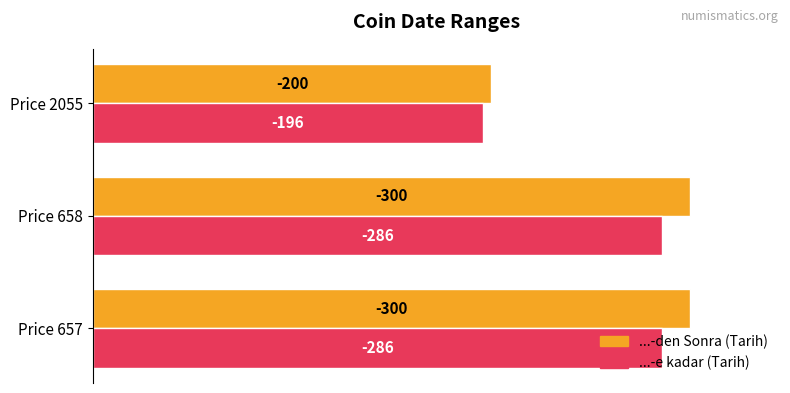

What are all the series names shown in the legend?

...-den Sonra (Tarih), ...-e kadar (Tarih)